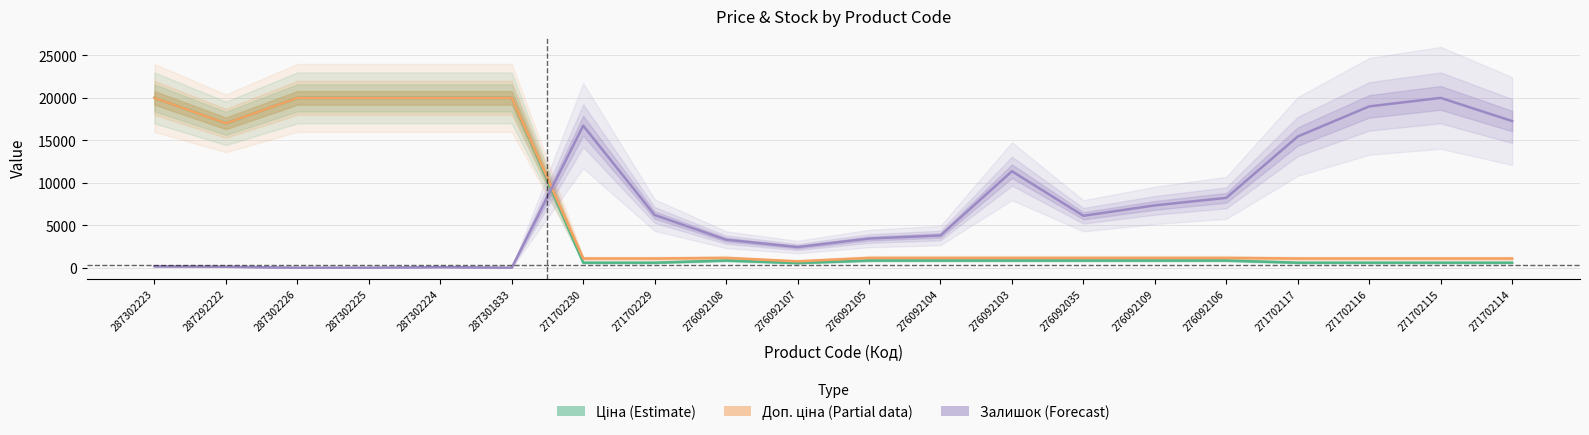

What is the average value of the Ціна series?

6341.4